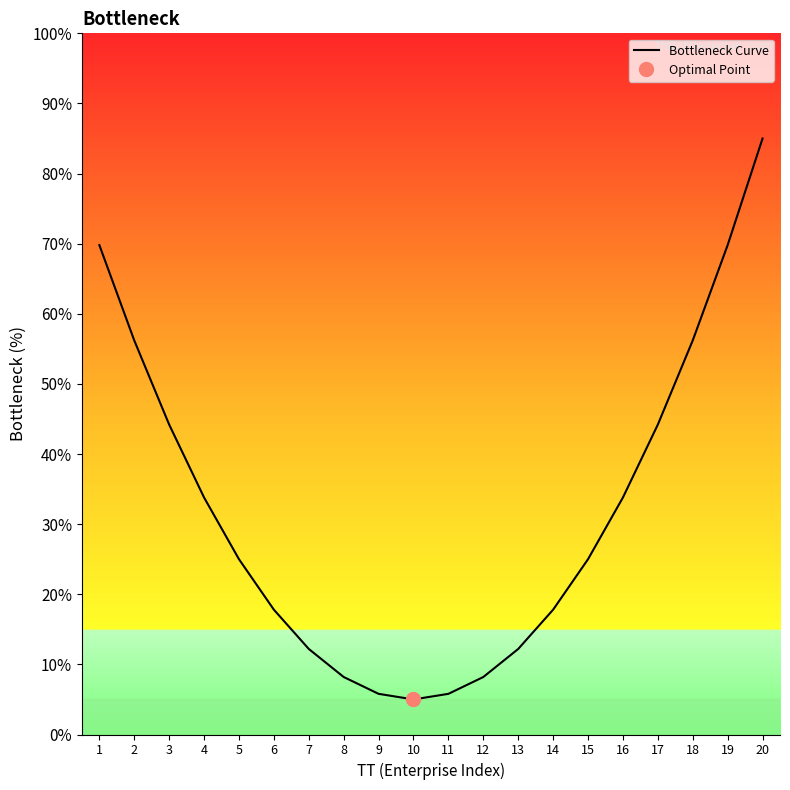

The value at 17 is 44.2. True or false?

True